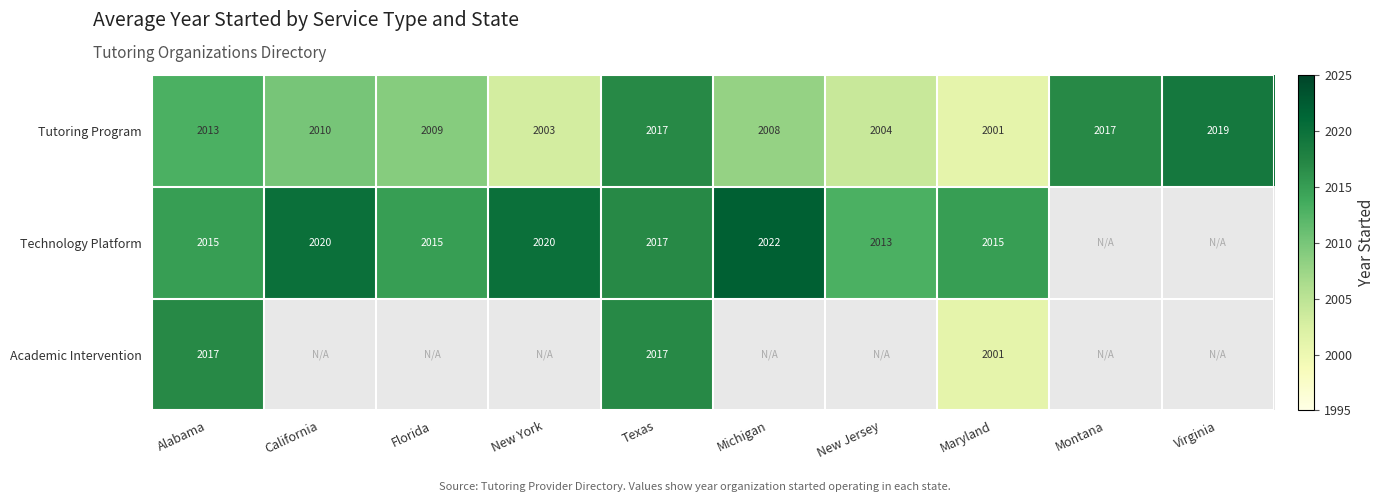

Which label corresponds to the smallest value in the chart?

Maryland